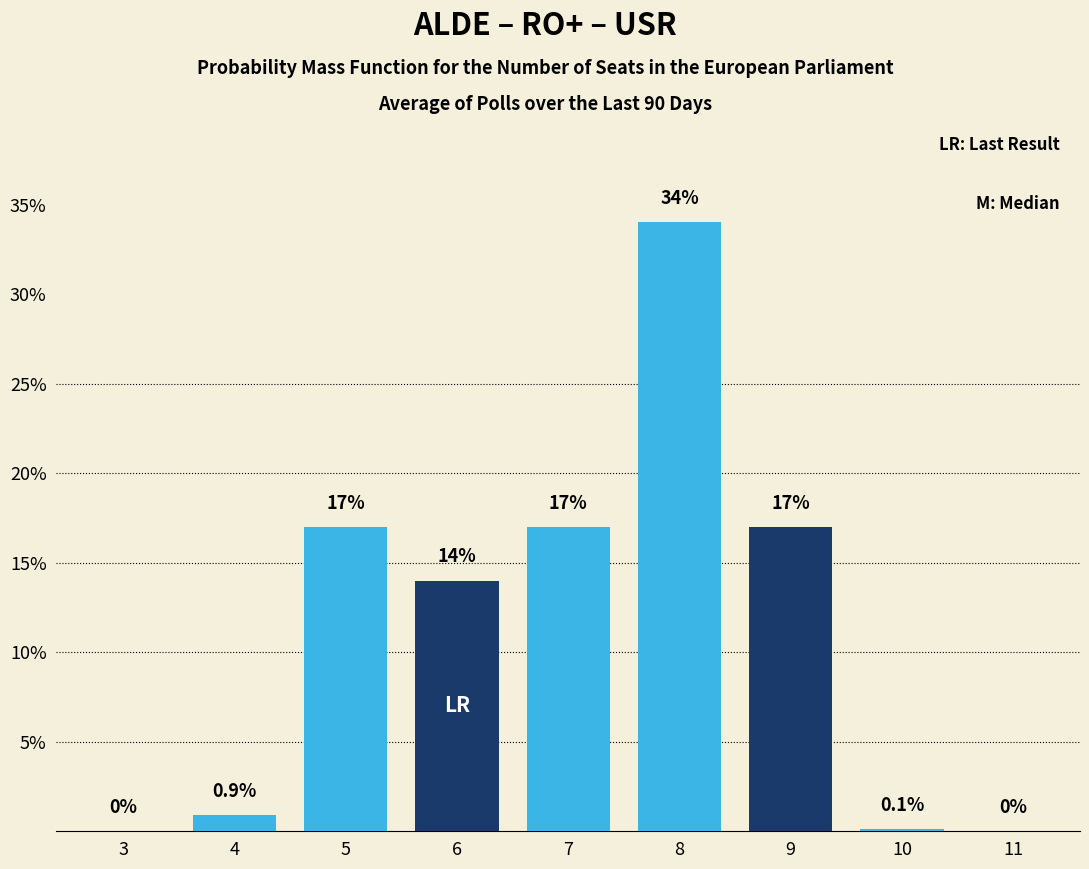

Reading left to right, transcribe all the data shown in this chart.

3=0.0	4=0.9	5=17.0	6=14.0	7=17.0	8=34.0	9=17.0	10=0.1	11=0.0